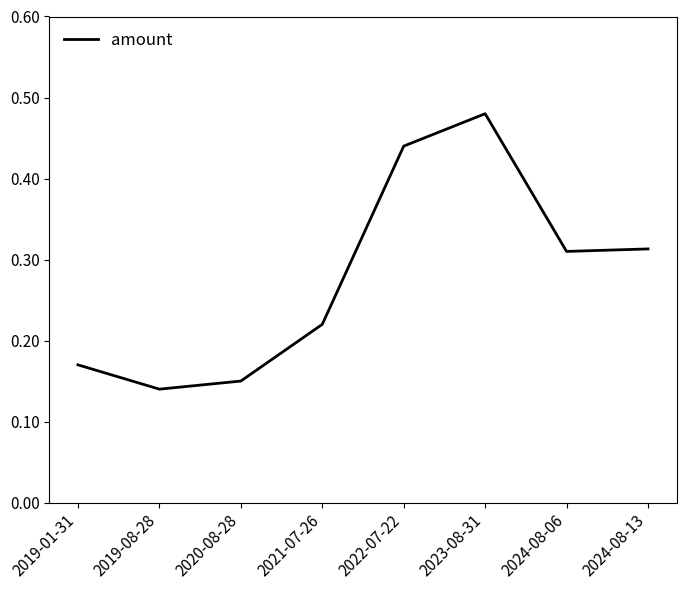

What is the sum of the values at 2019-08-28 and 2023-08-31?

0.6